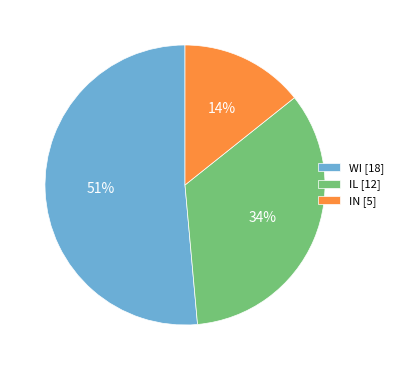

What percentage is the IN [5] slice, to the nearest percent?

14%